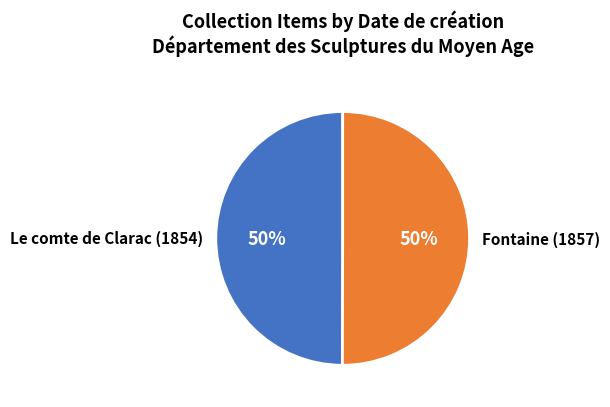

To the nearest percent, what is the average slice percentage?

50%